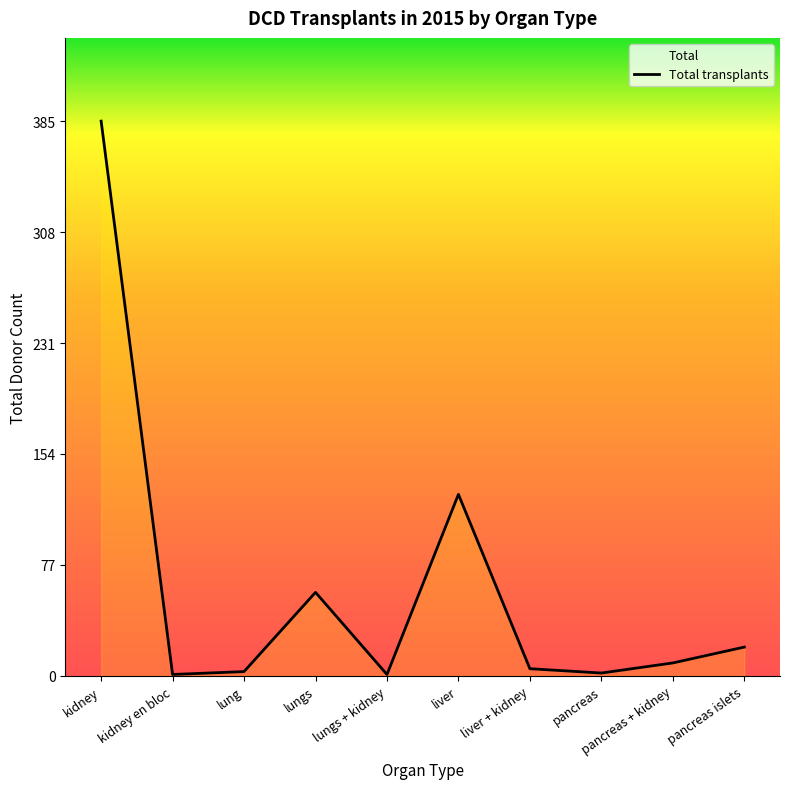

Rank the categories by value from highest to lowest.

kidney, liver, lungs, pancreas islets, pancreas + kidney, liver + kidney, lung, pancreas, kidney en bloc, lungs + kidney